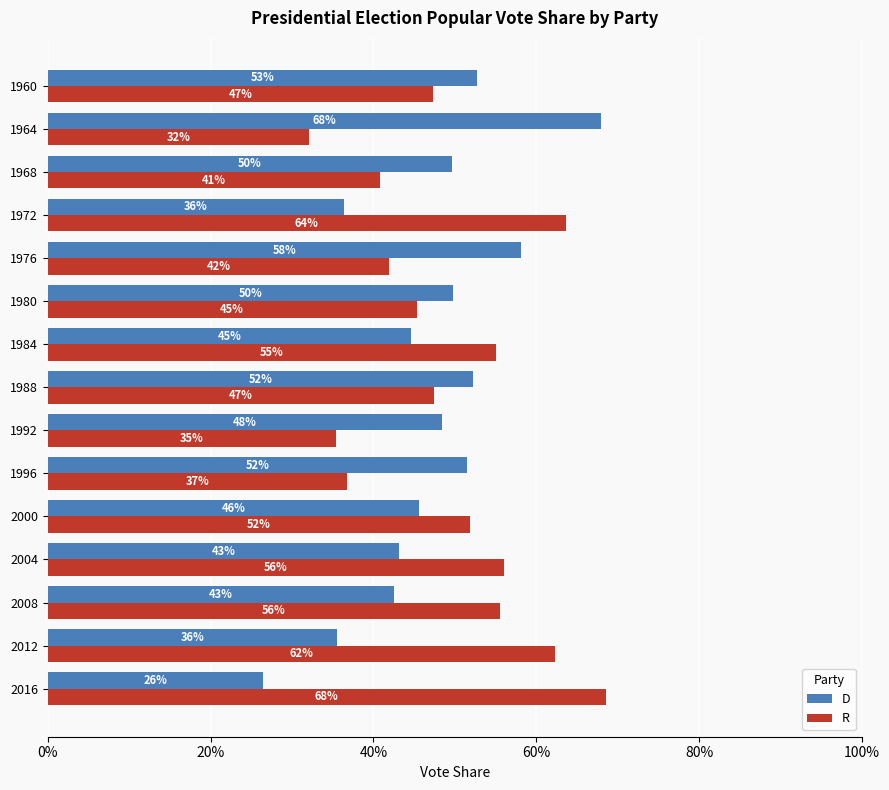

What is the minimum value shown in the chart?

0.3